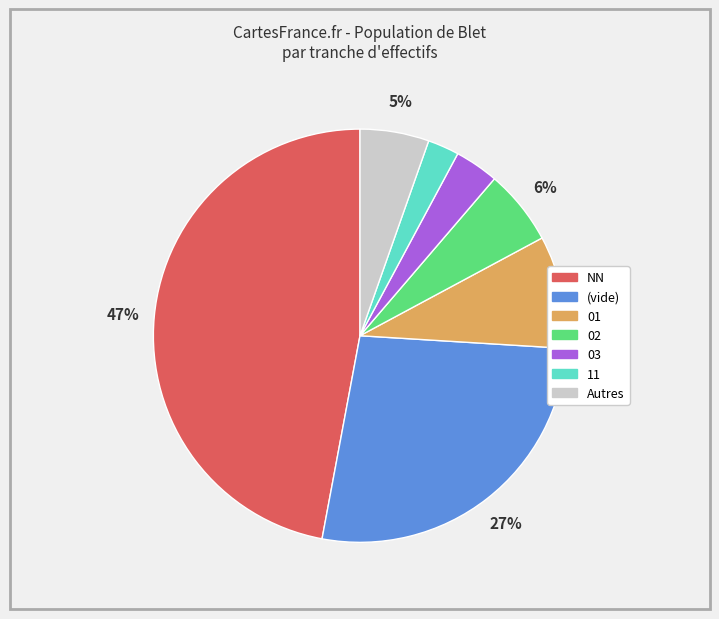

To the nearest percent, what is the average slice percentage?

14%